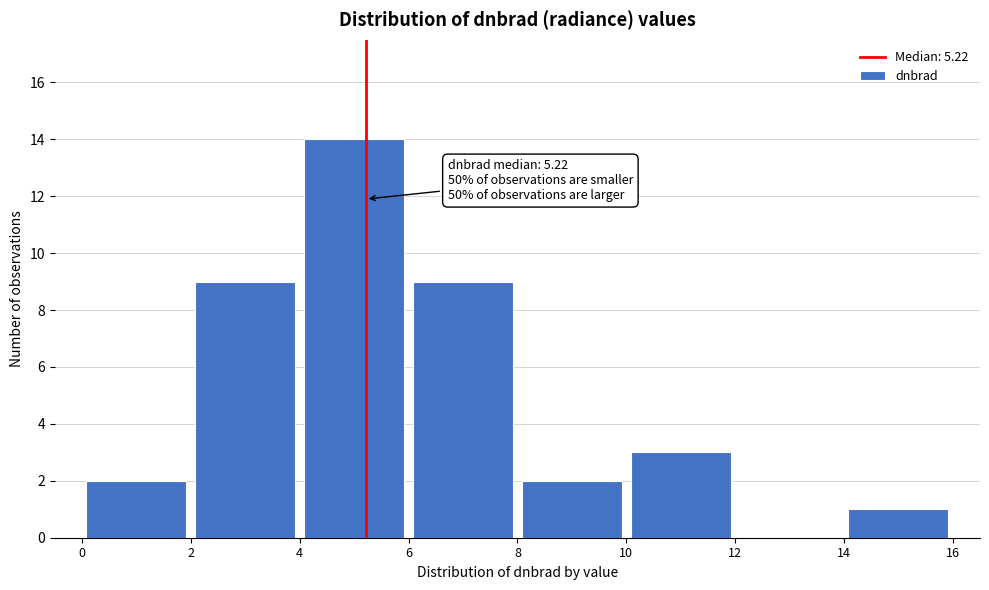

Over which range of the x-axis is the bar tallest?

4 to 6